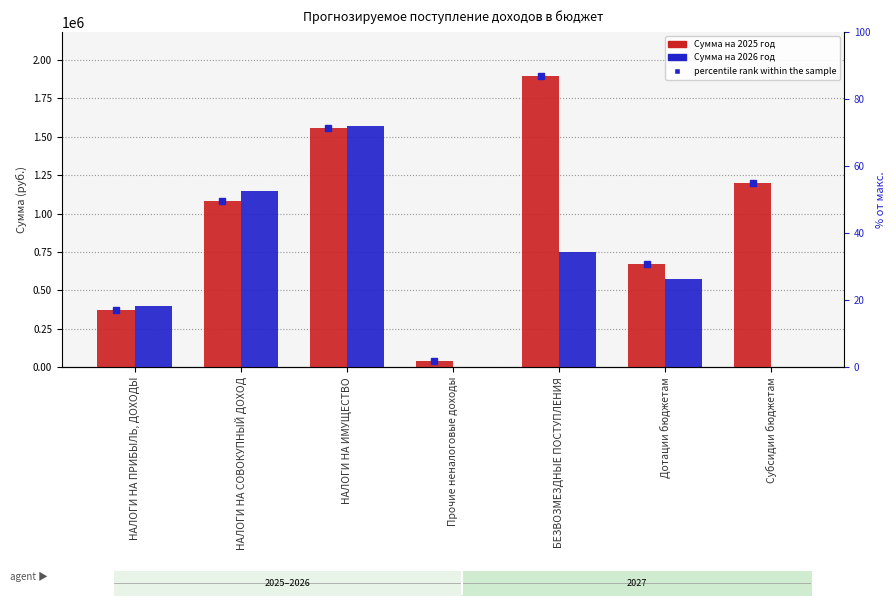

Reading left to right, transcribe all the data shown in this chart.

Сумма на 2025 год: 372935.0	1083312.0	1554816.0	40000.0	1898293.5	673069.0	1200000.0
Сумма на 2026 год: 398650.0	1146766.0	1570596.0	0.0	749646.0	572109.0	0.0